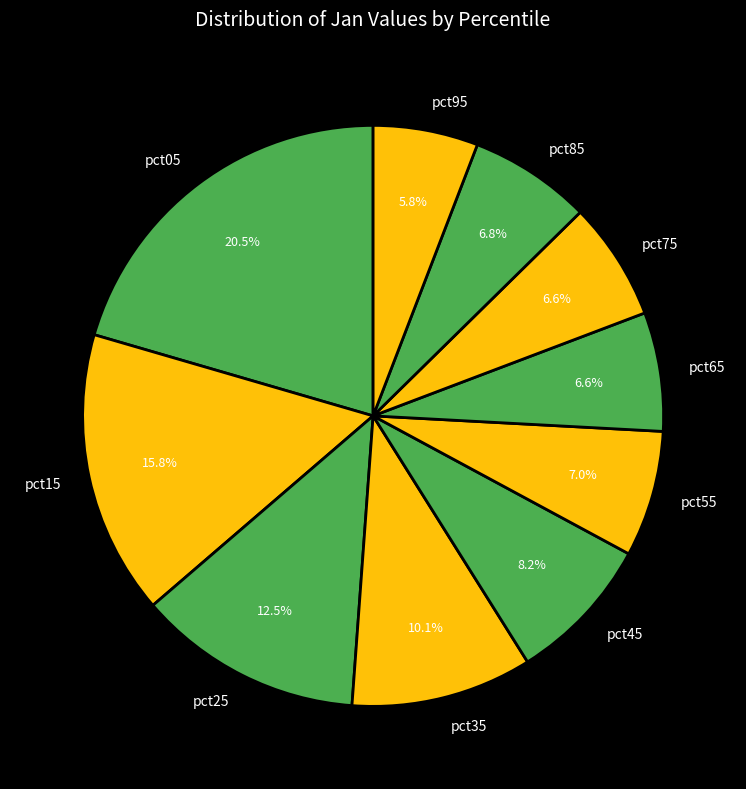

How many slices are in this pie chart?

10